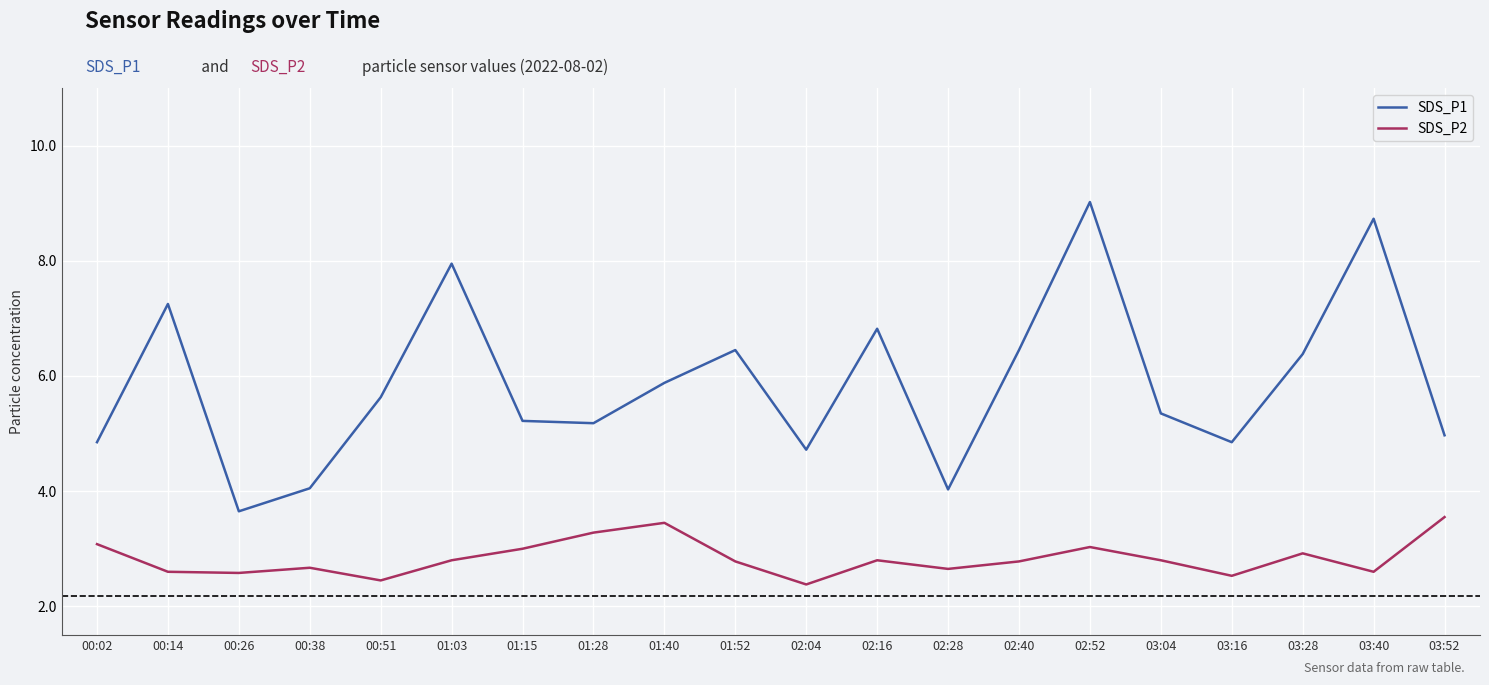

Is it true that SDS_P1 equals 11.2 at 00:14?

False